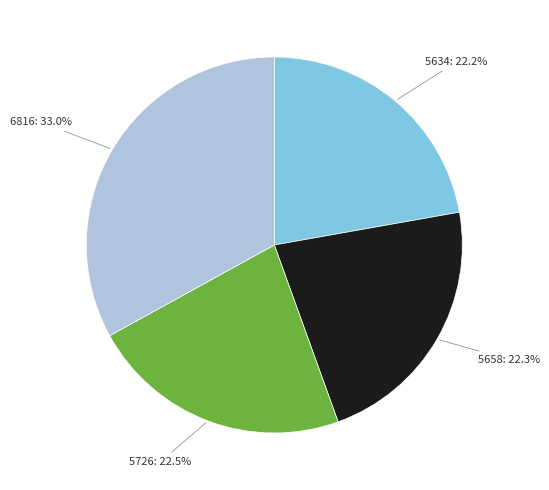

How many slices are in this pie chart?

4